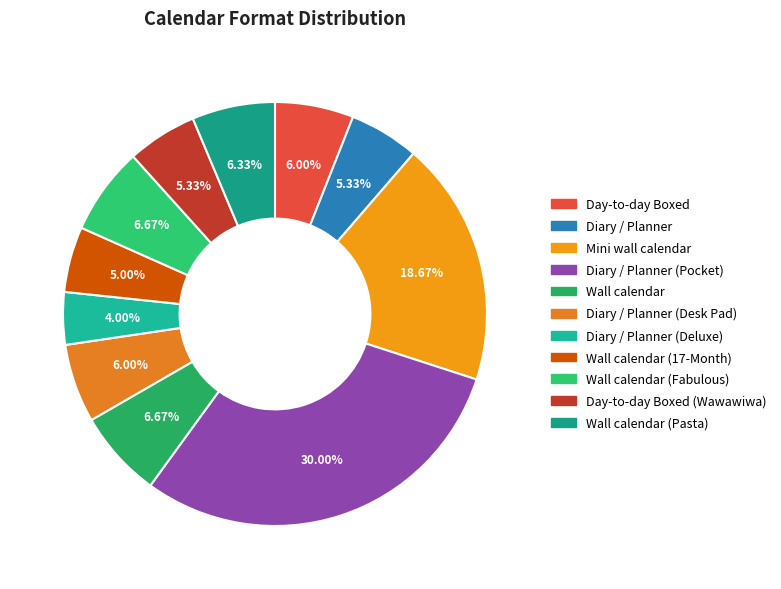

Is the sum of Diary / Planner (Pocket) and Day-to-day Boxed (Wawawiwa) greater than half?

No